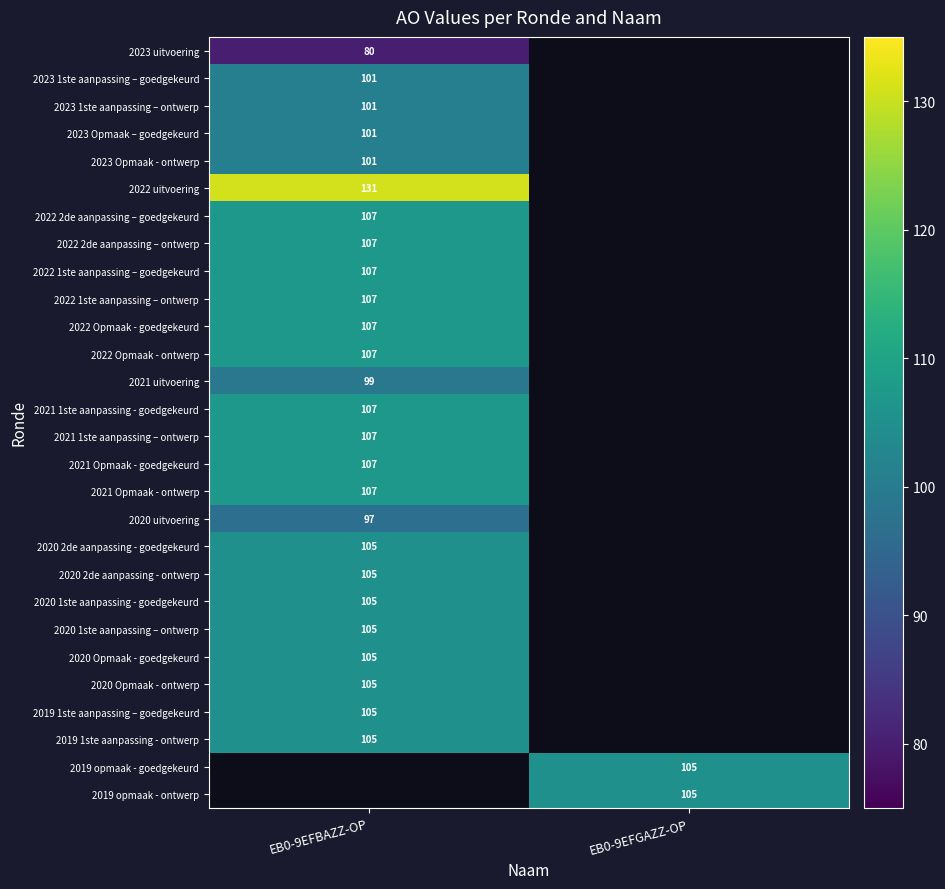

True or false: 2023 1ste aanpassing – ontwerp has a value of 101 at EB0-9EFBAZZ-OP.

True